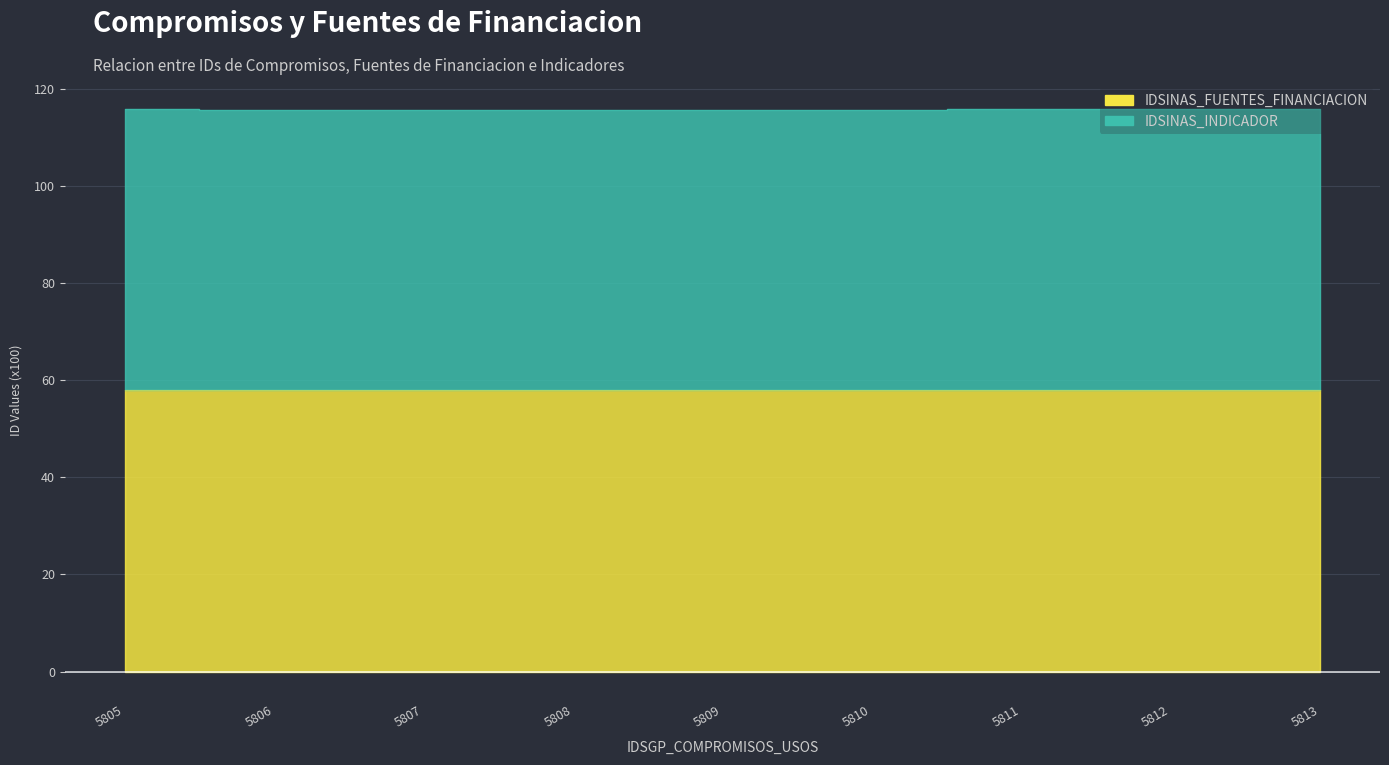

What is the sum of all values?

521.7